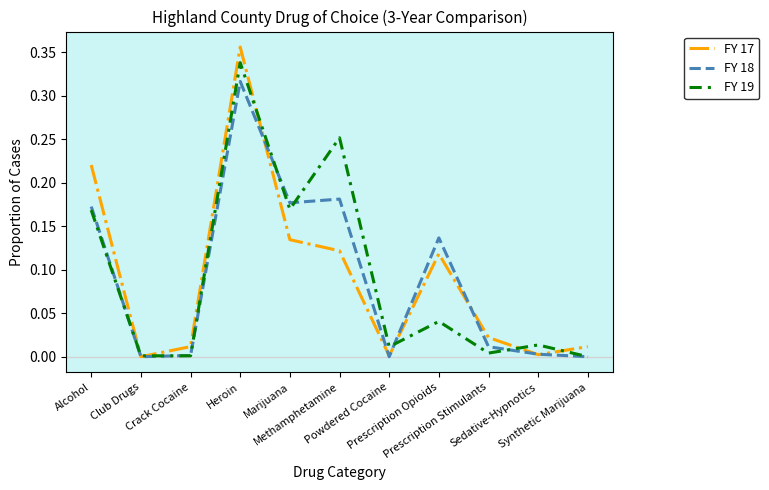

In FY 17, how many points are higher than both neighbors (excluding endpoints)?

2